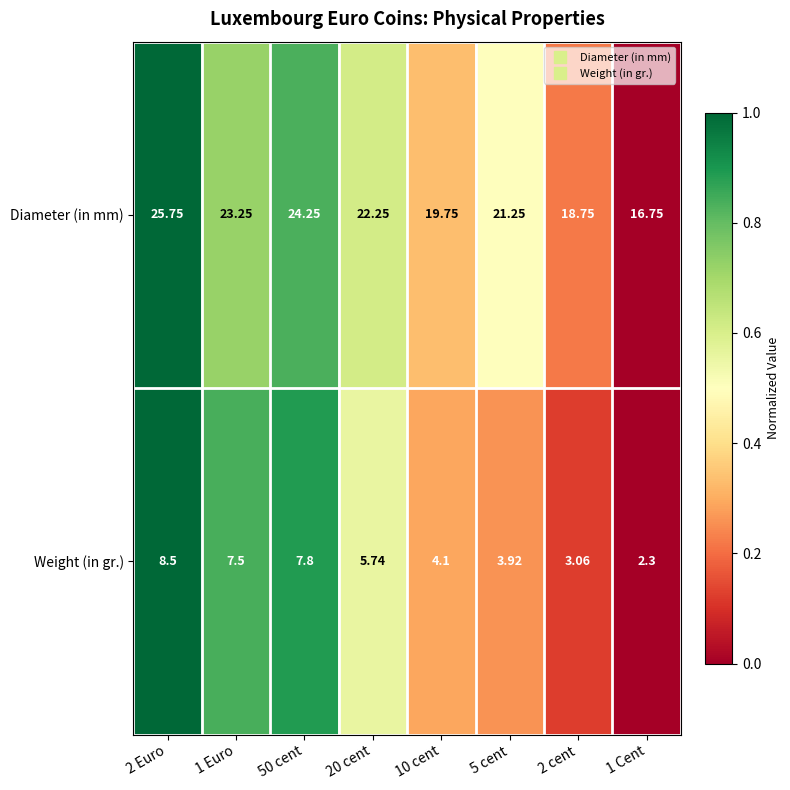

Which series has the largest range (max minus min)?

Diameter (in mm)